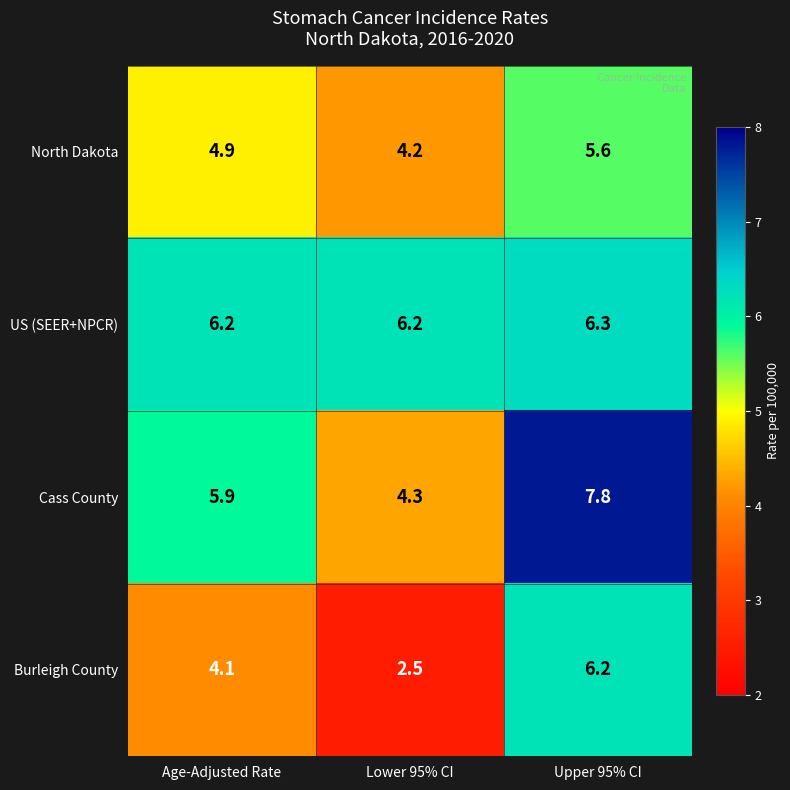

Where does the Burleigh County series first go above 4?

Age-Adjusted Rate